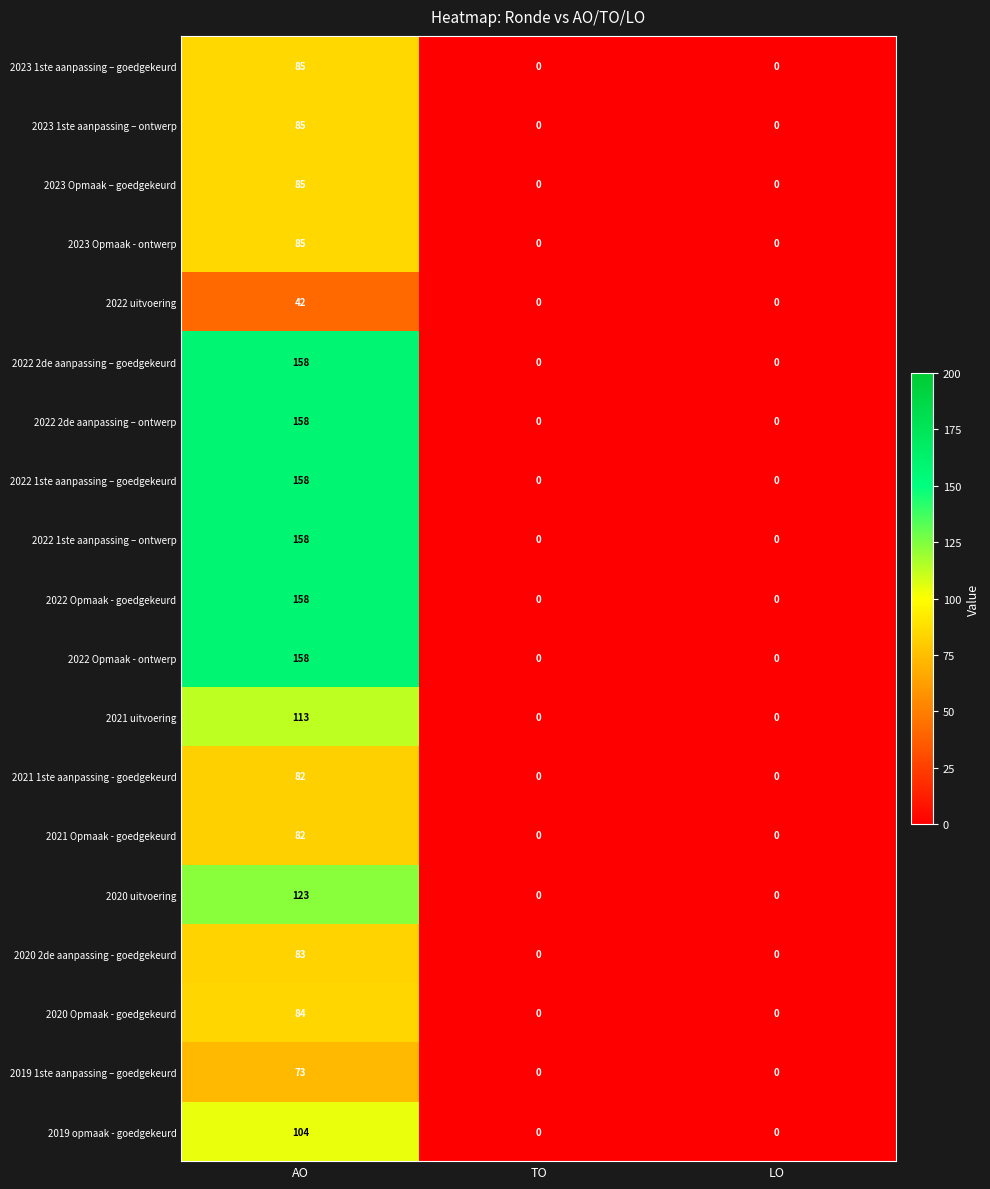

Which label corresponds to the largest value in the chart?

AO